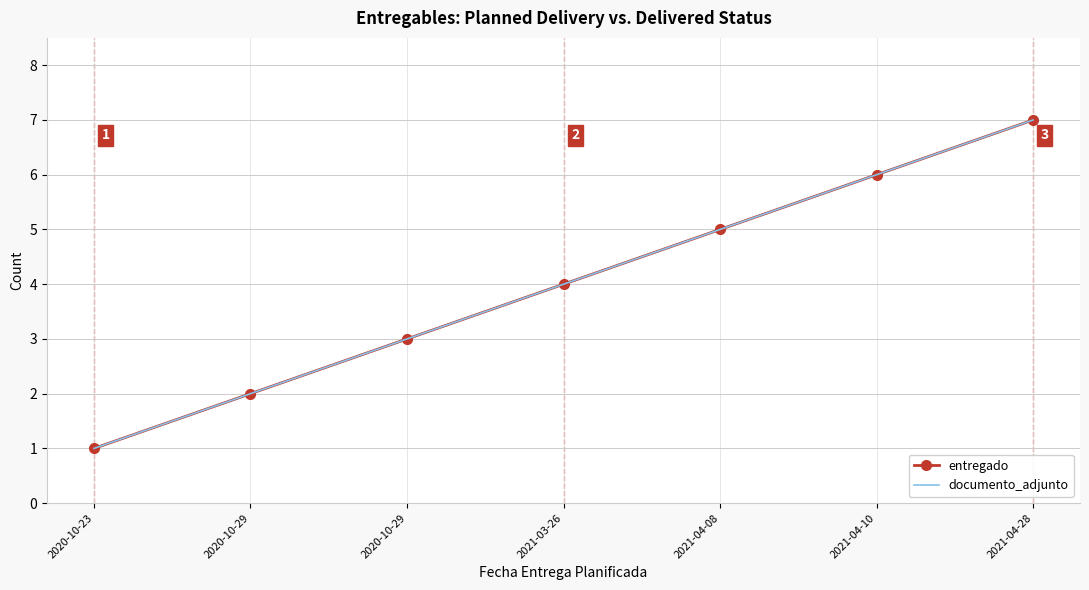

True or false: entregado and documento_adjunto cross at least once.

False